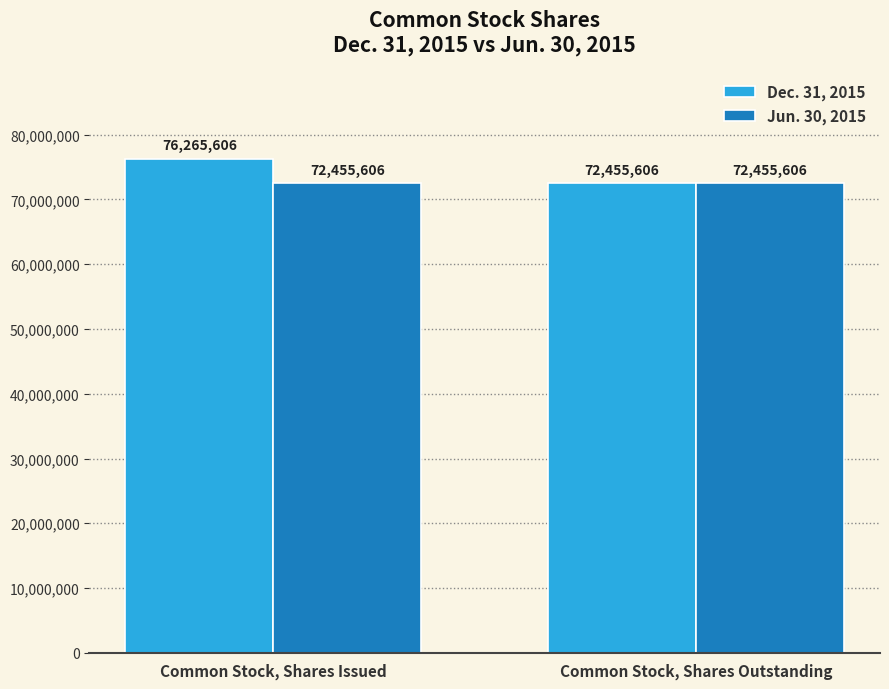

The value of Jun. 30, 2015 at Common Stock, Shares Outstanding is 112172065. True or false?

False